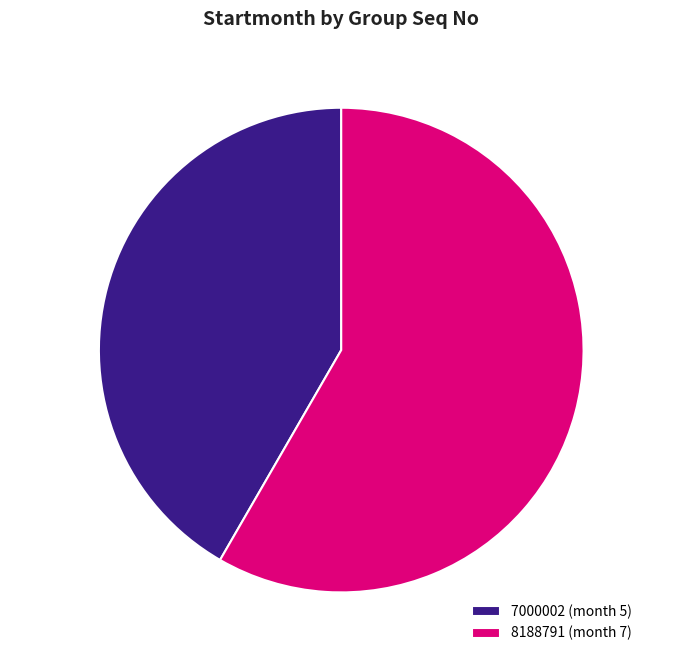

Which slice represents more than half of the pie?

8188791